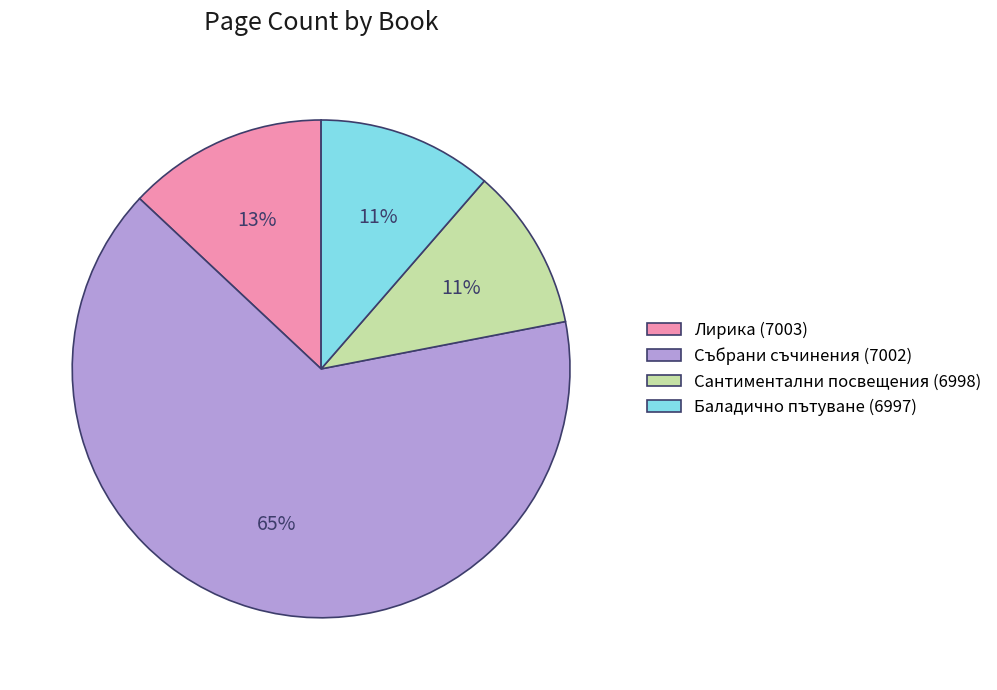

Which slice is the largest?

Събрани съчинения (7002)